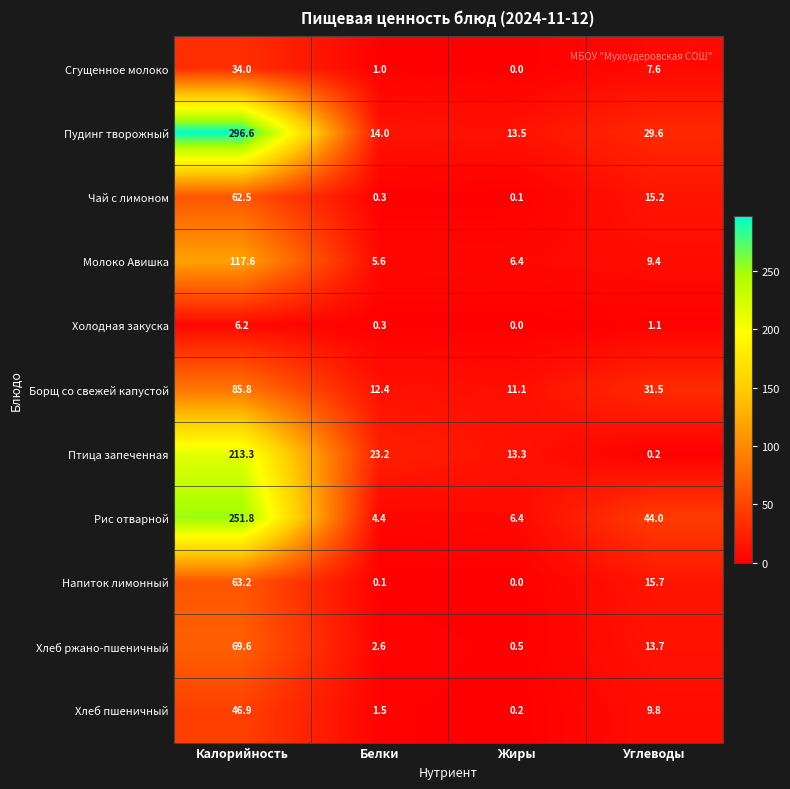

Count the number of data series in this chart.

11